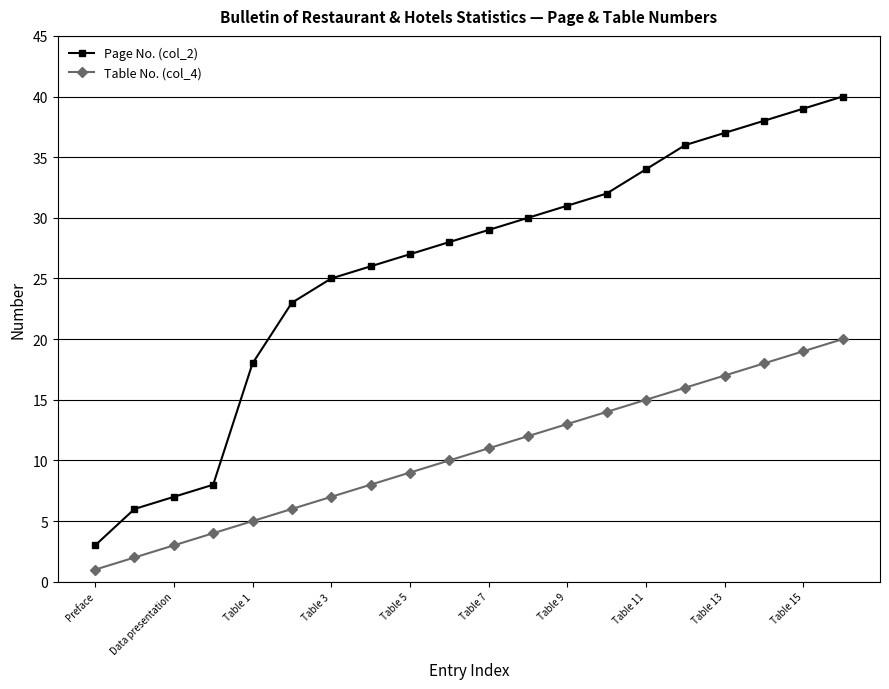

Which series has the largest range (max minus min)?

Page No. (col_2)